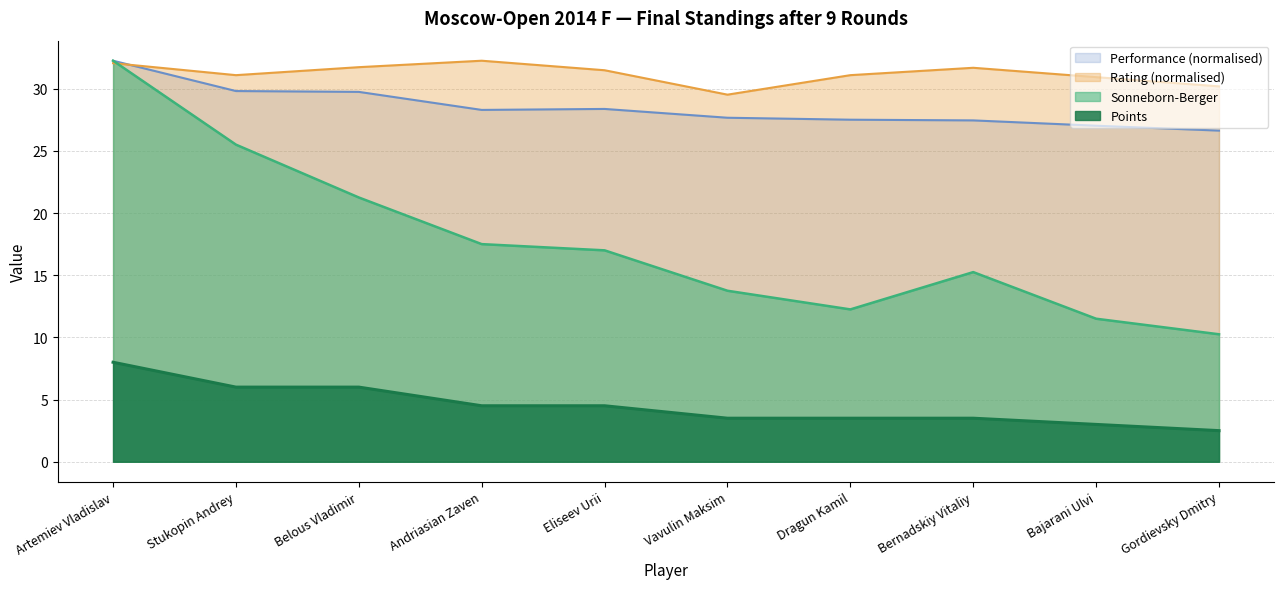

True or false: Points and Sonneborn-Berger intersect in this chart.

False